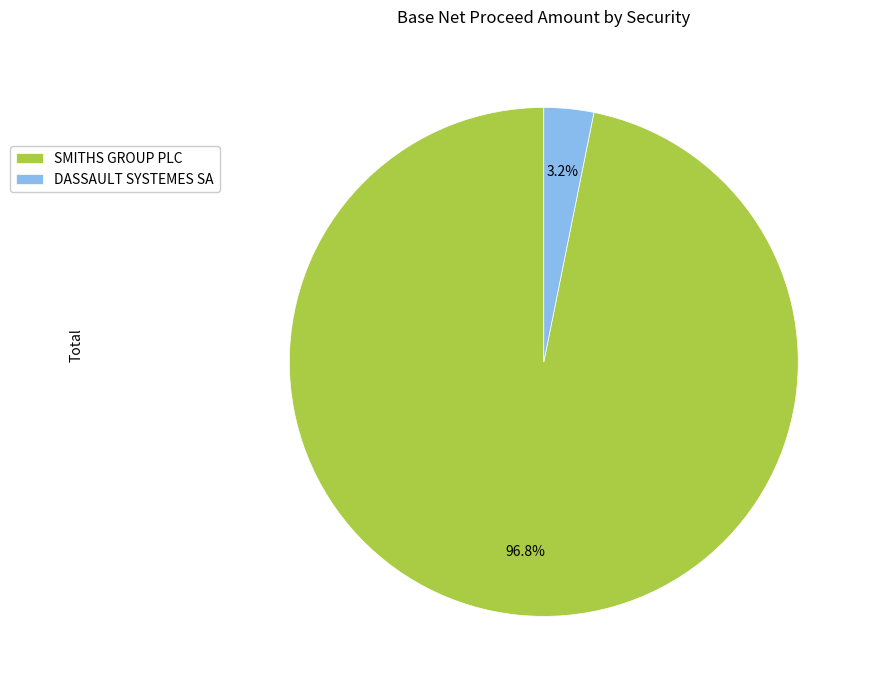

Which slice is the smallest?

DASSAULT SYSTEMES SA